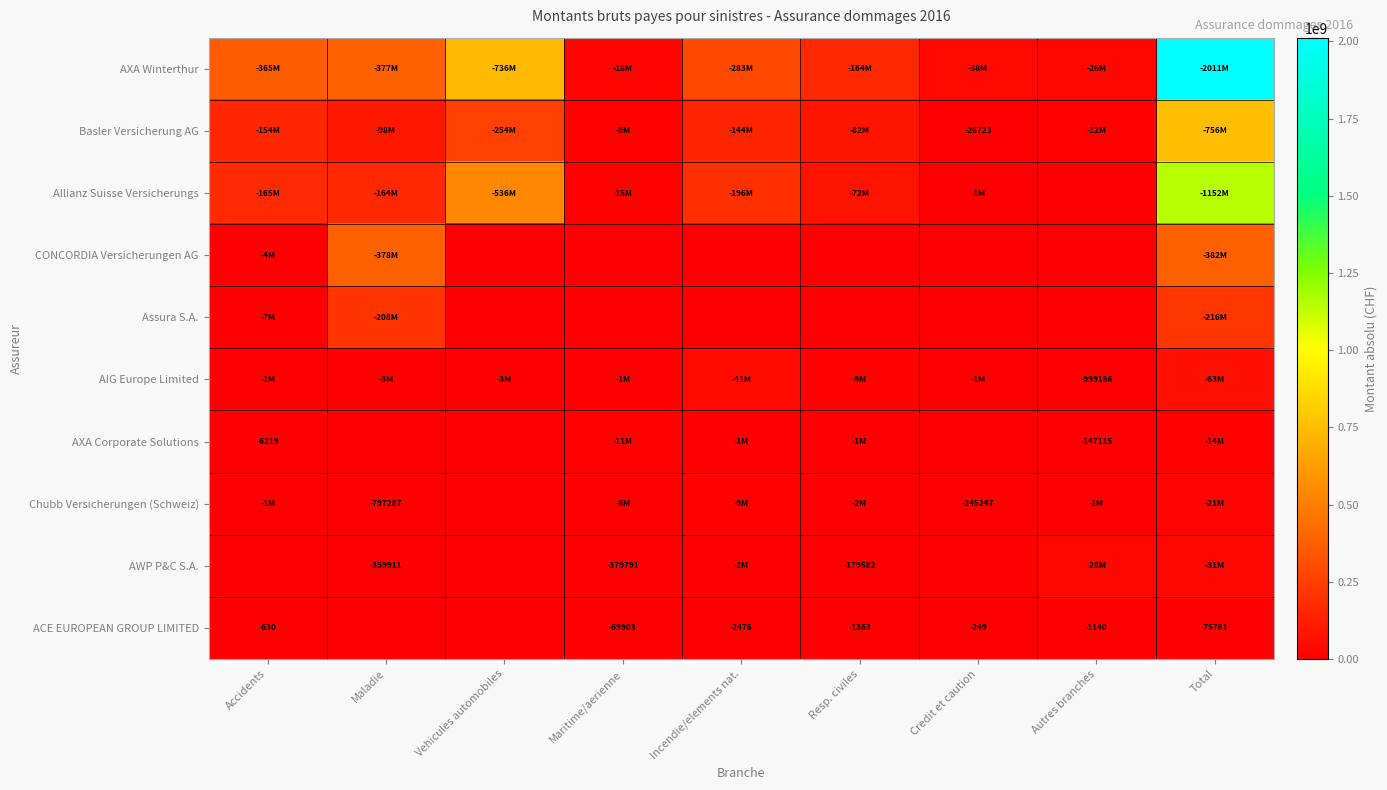

The value of AWP P&C S.A. at Maladie is -623651. True or false?

False